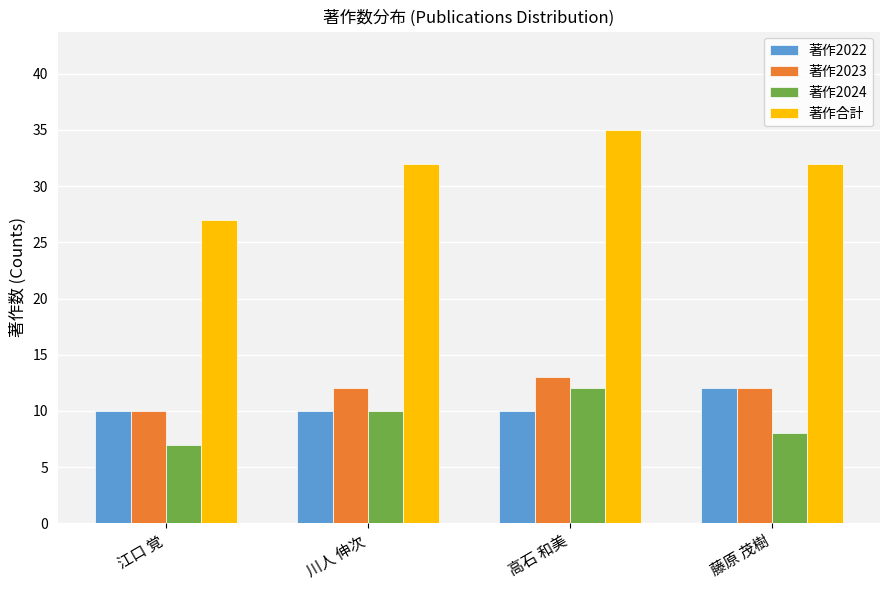

Reading left to right, extract all data points from this chart.

著作2022: 10	10	10	12
著作2023: 10	12	13	12
著作2024: 7	10	12	8
著作合計: 27	32	35	32